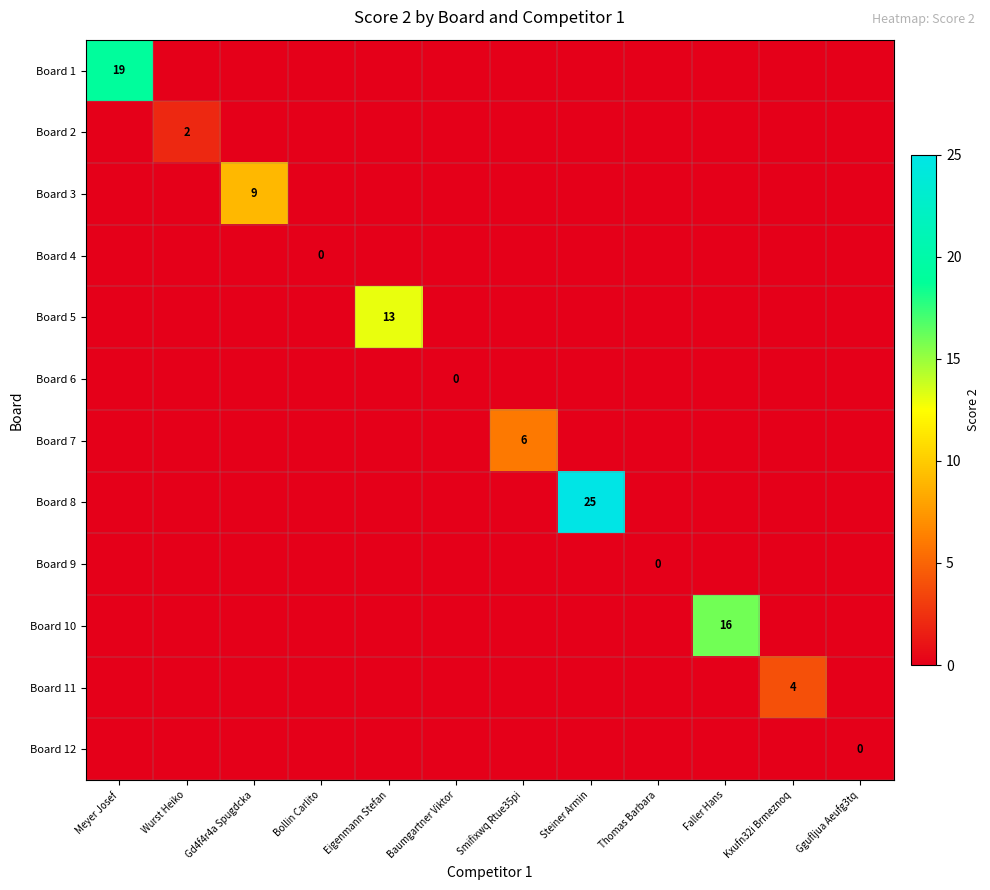

Is it true that Board 2 equals 2 at Wurst Heiko?

True